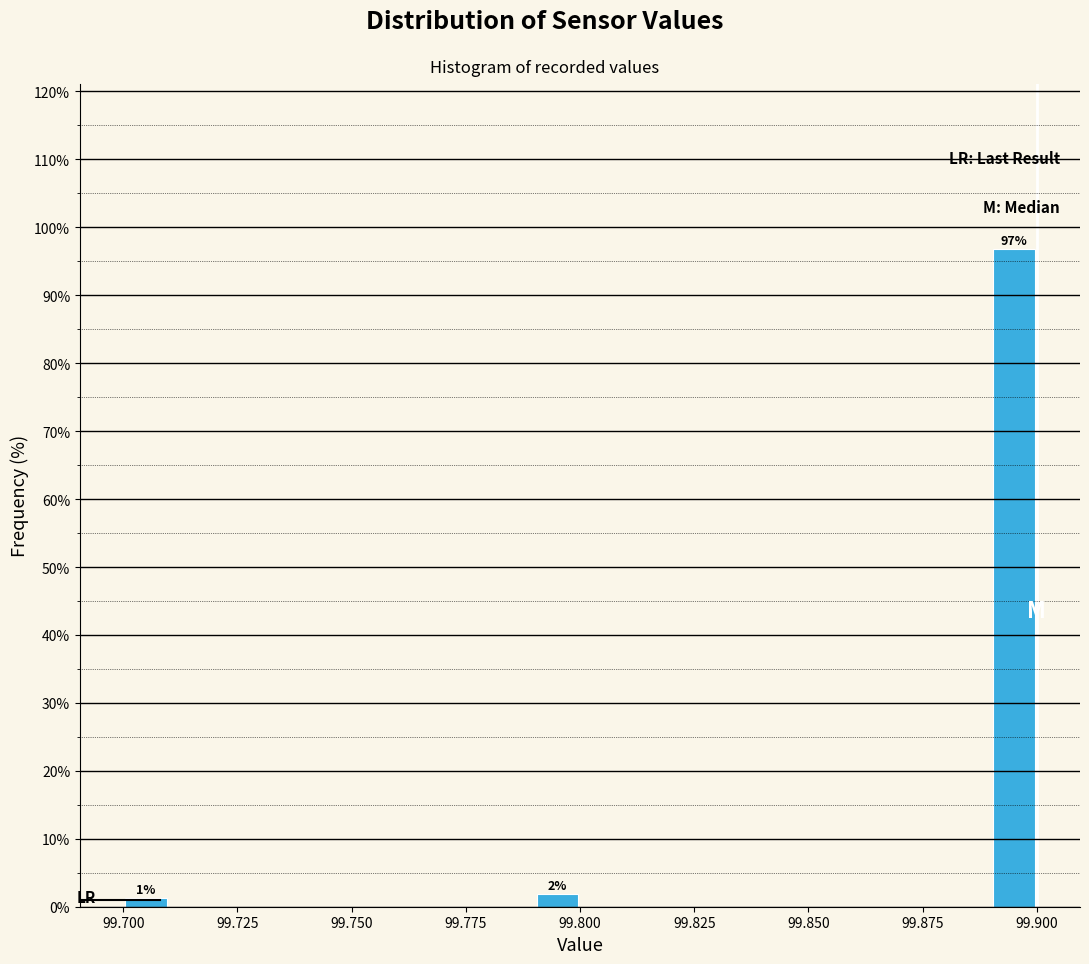

Read against the x-axis, roughly where is the centre of the tallest bar?

99.895